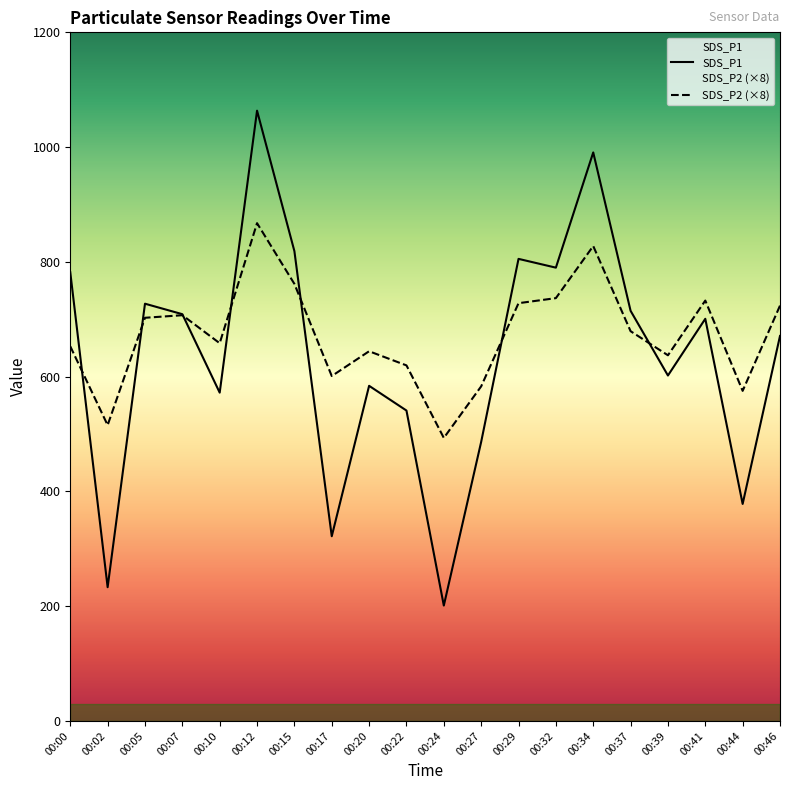

What is the total value across all series at 00:34?

1818.3